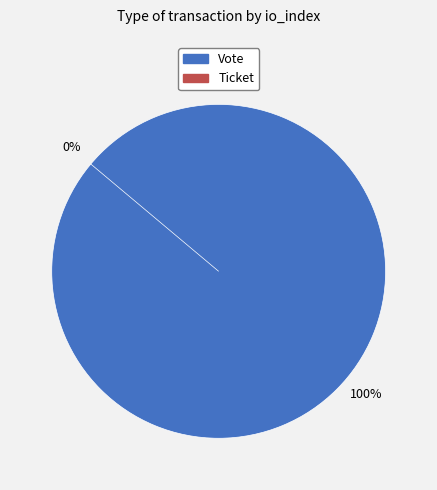

How many segments does this pie chart have?

2